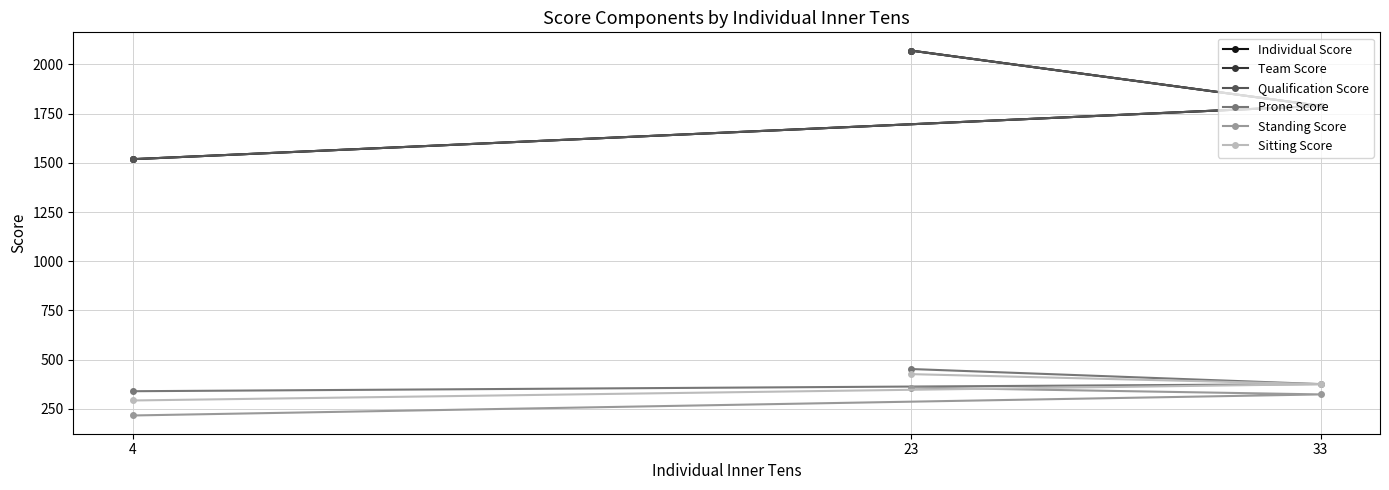

What is the difference between the second highest and minimum values in the Sitting Score series?

82.9